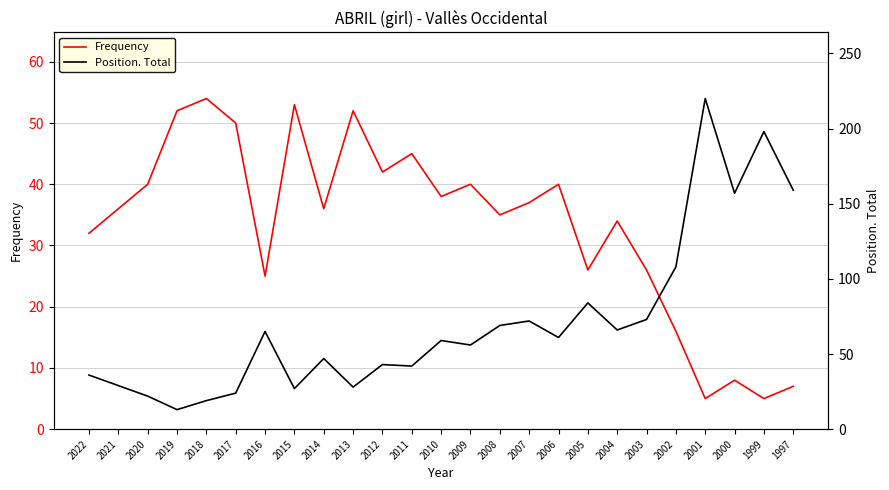

What is the difference between the Position. Total values at 2022 and 2021?

7